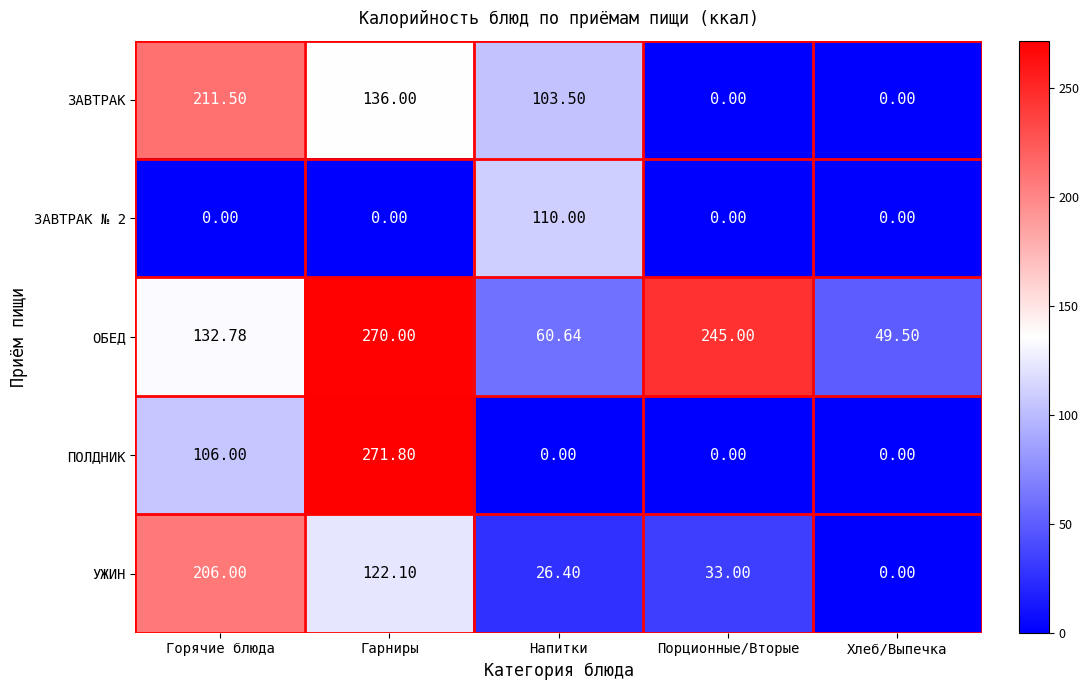

Where does the ОБЕД series first go above 132?

Горячие блюда